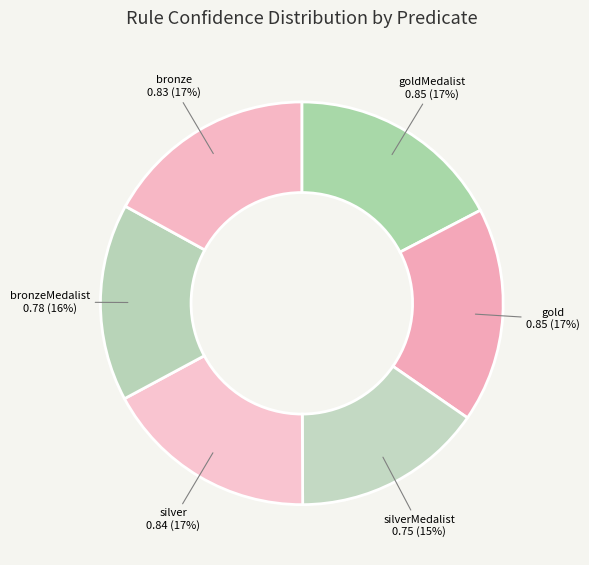

Which slice is the largest?

dbo:goldMedalist